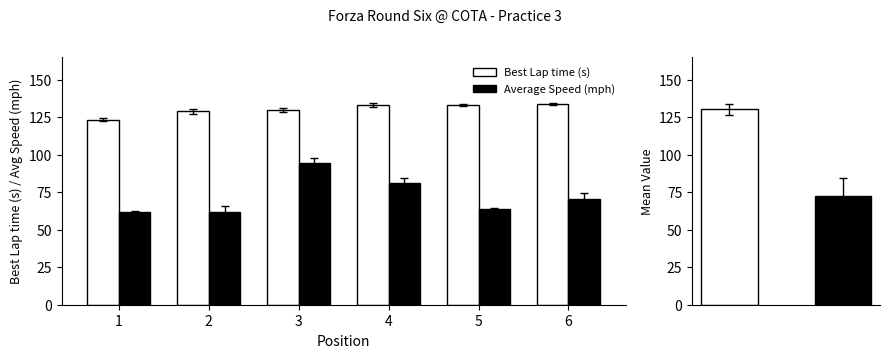

What is the value of the Average Speed (mph) bar at the 2nd from the left?

62.1